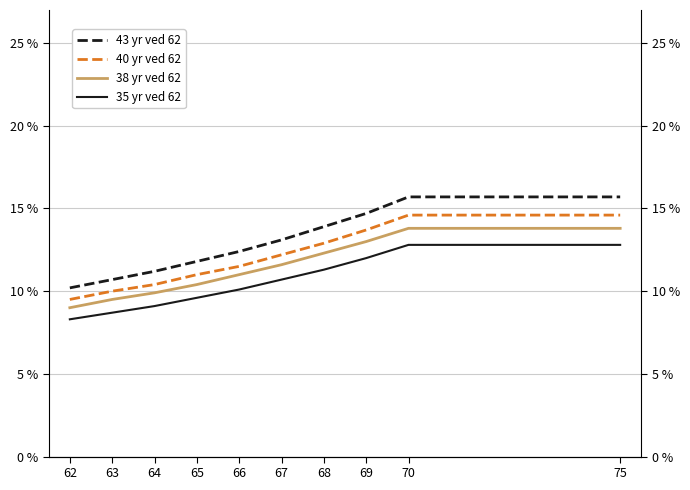

Which category has the lowest value across all series?

62